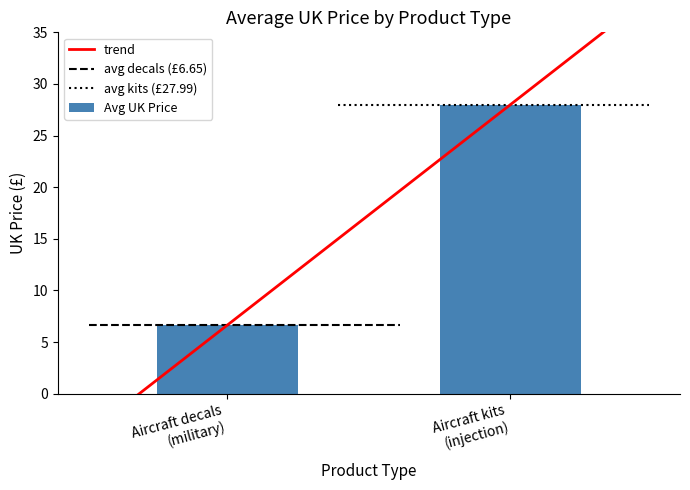

What is the highest value of the Avg UK Price series?

28.0